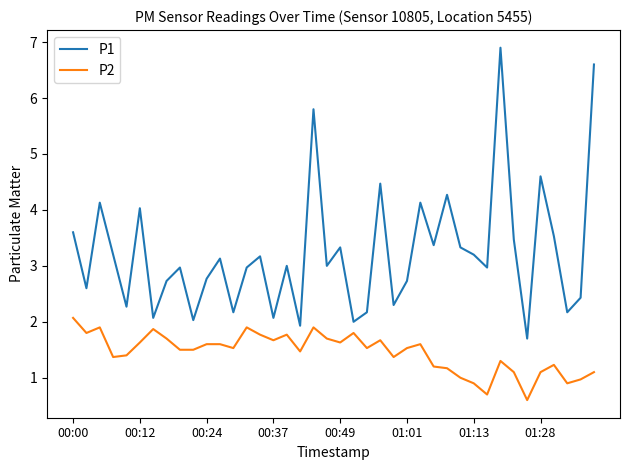

True or false: P2 and P1 intersect in this chart.

False